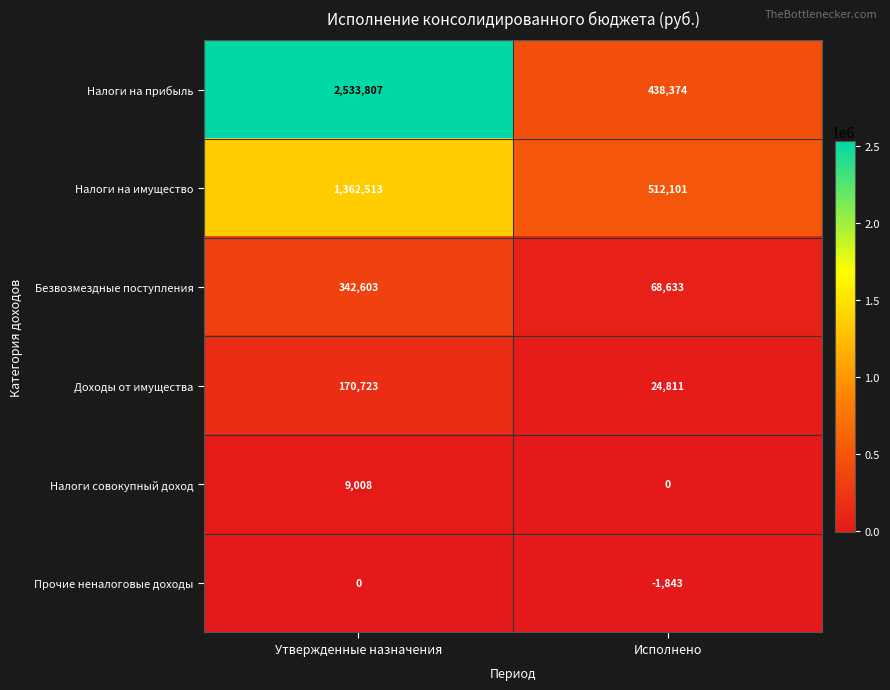

Which series has the largest range (max minus min)?

Налоги на прибыль